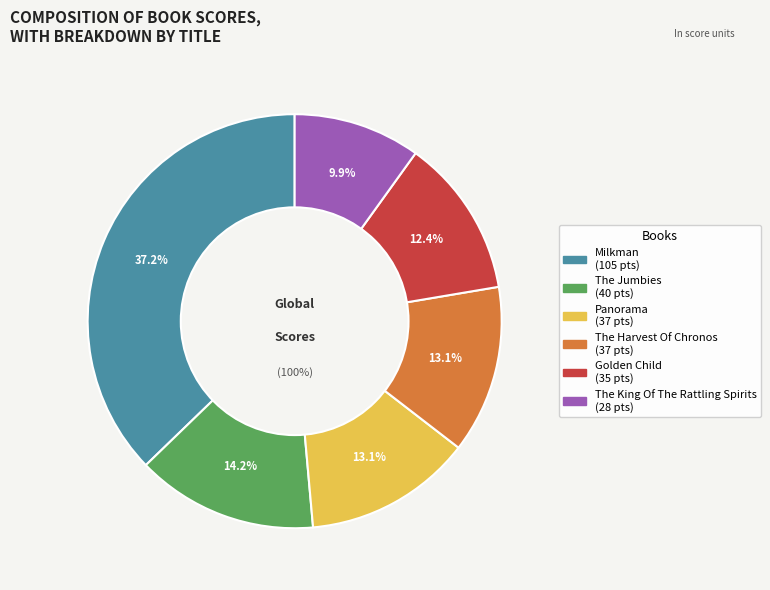

To the nearest percent, what is the difference between the largest and smallest slice percentages?

27%